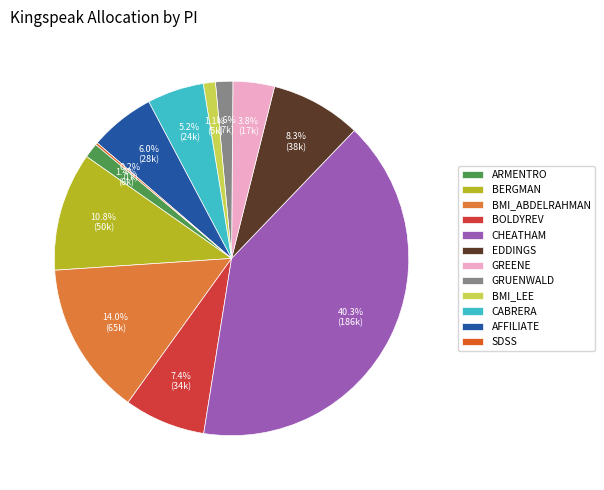

Does any single category account for the majority?

No